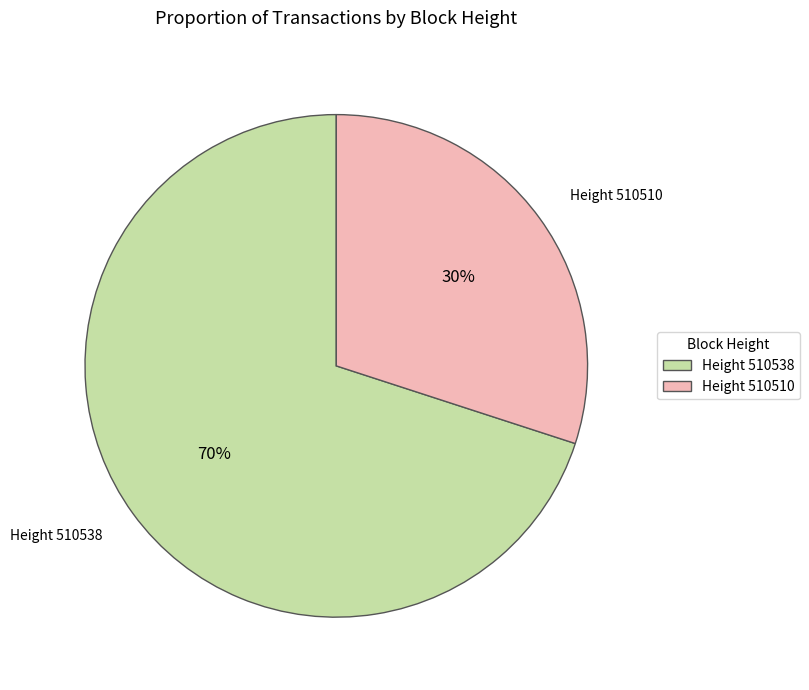

Combined, do Height 510510 and Height 510538 account for over 50%?

Yes